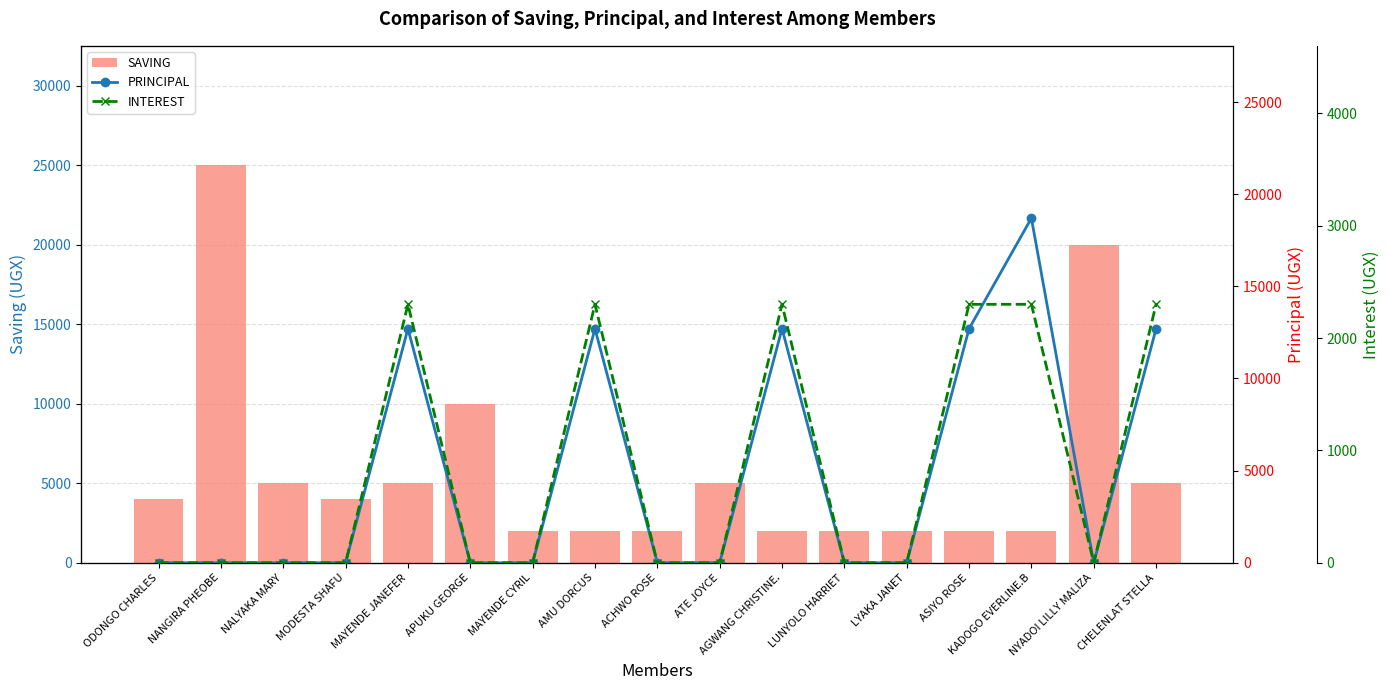

How many values in the PRINCIPAL series exceed 0?

6